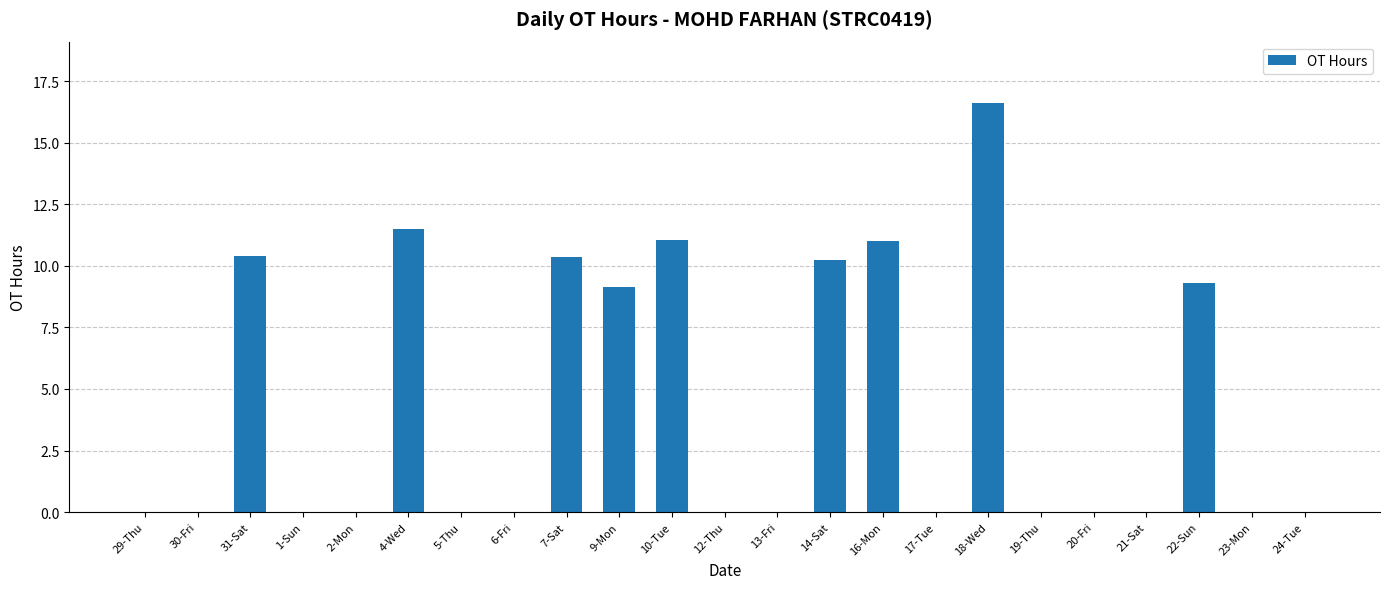

True or false: the data shows 6.7 at 10-Tue.

False